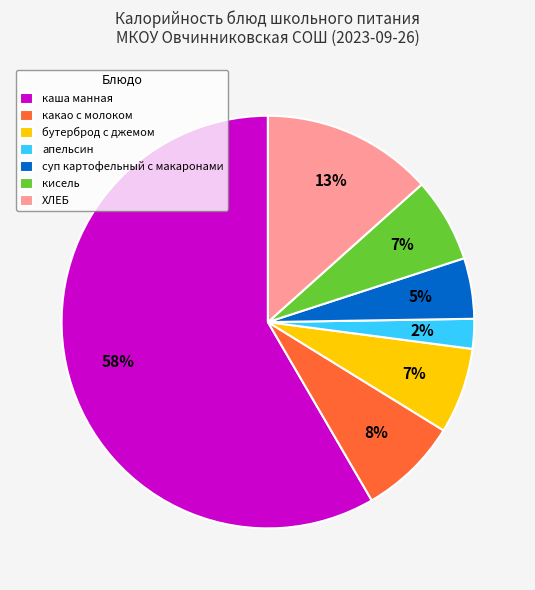

Which slice represents more than half of the pie?

каша манная